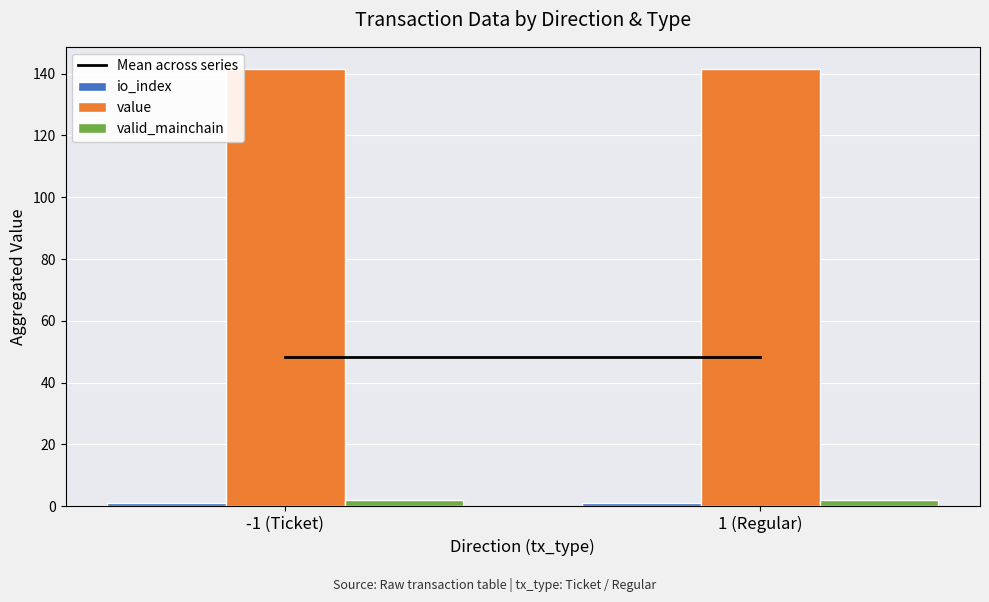

The value of value at -1 (Ticket) is 141.6. True or false?

True